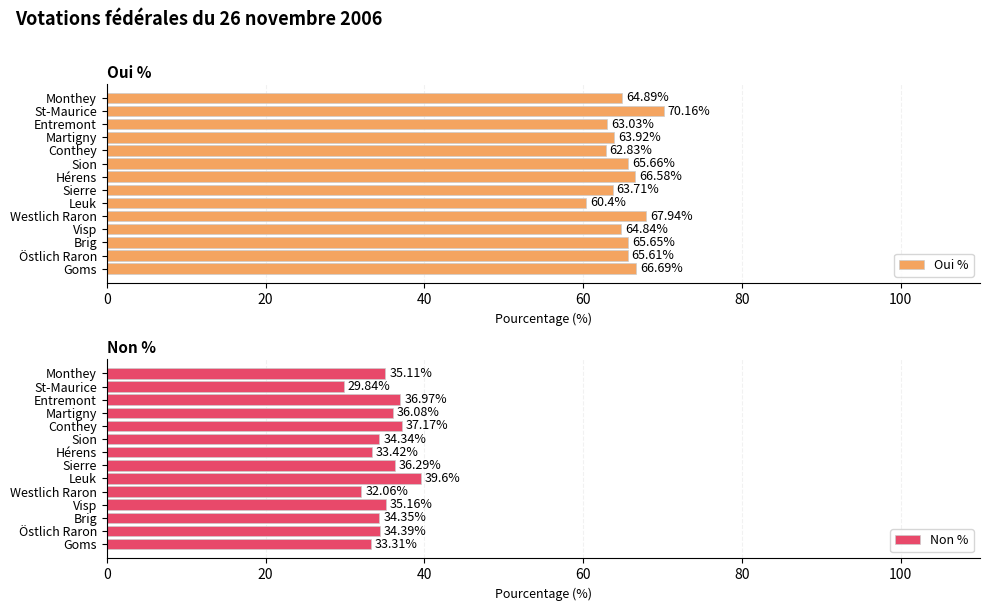

Where is Oui % nearest to the value 65?

Monthey